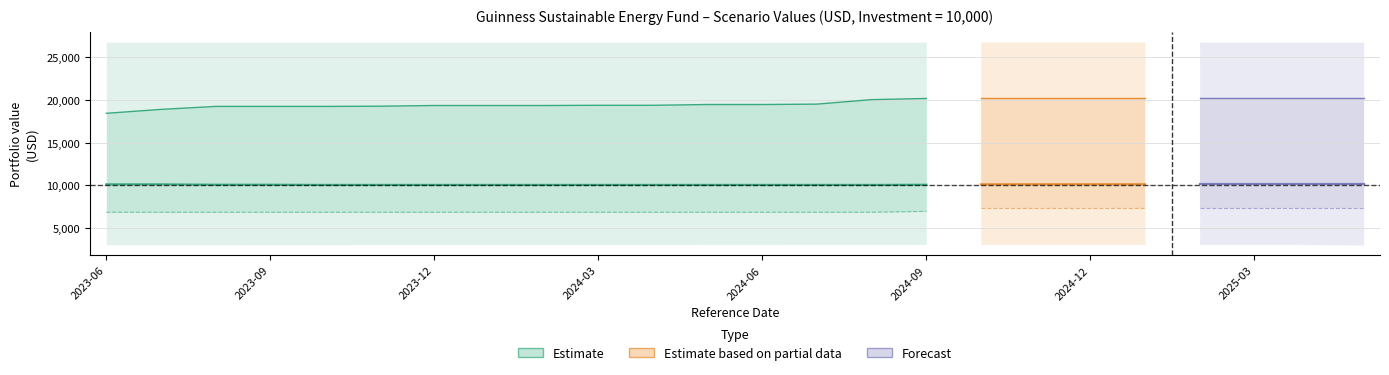

What is the difference between the Moderate Value RHP values at 2024-07-31 and 2025-03-31?

660.4